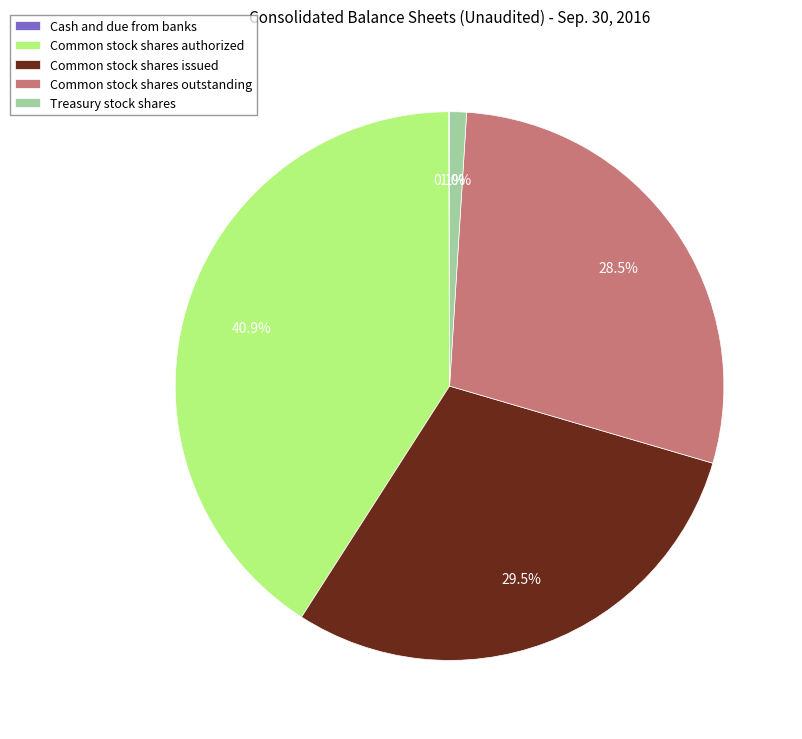

Is there any slice that represents more than half of the pie?

No